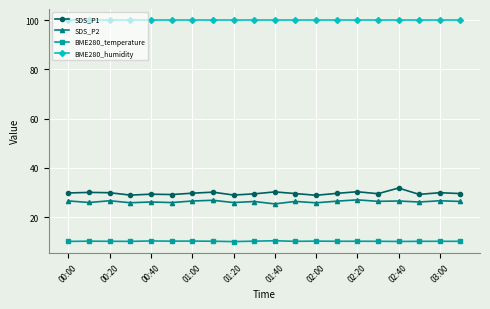

What is the sum of all BME280_humidity values?

2000.0